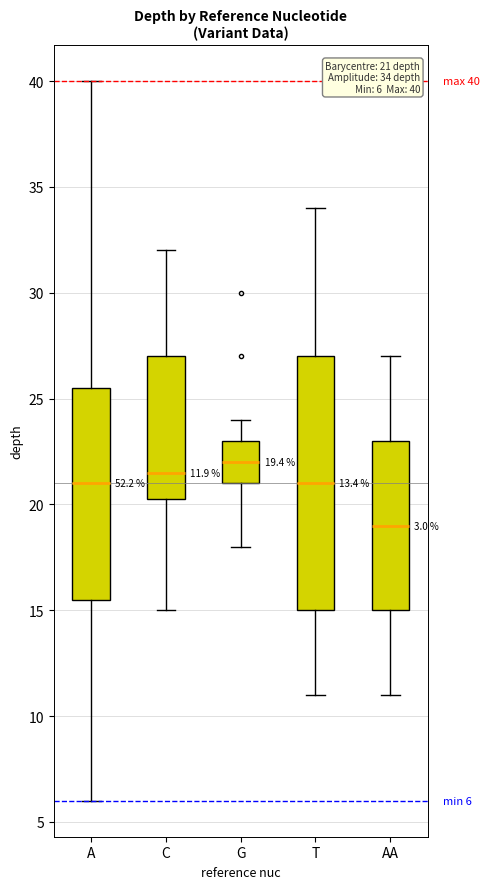

Which box has the highest median line?

G